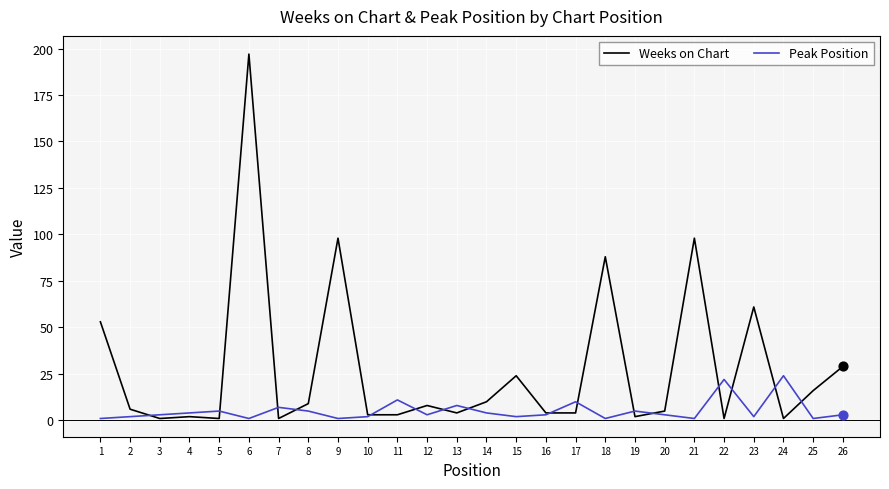

At which category is the sum across all series the highest?

6